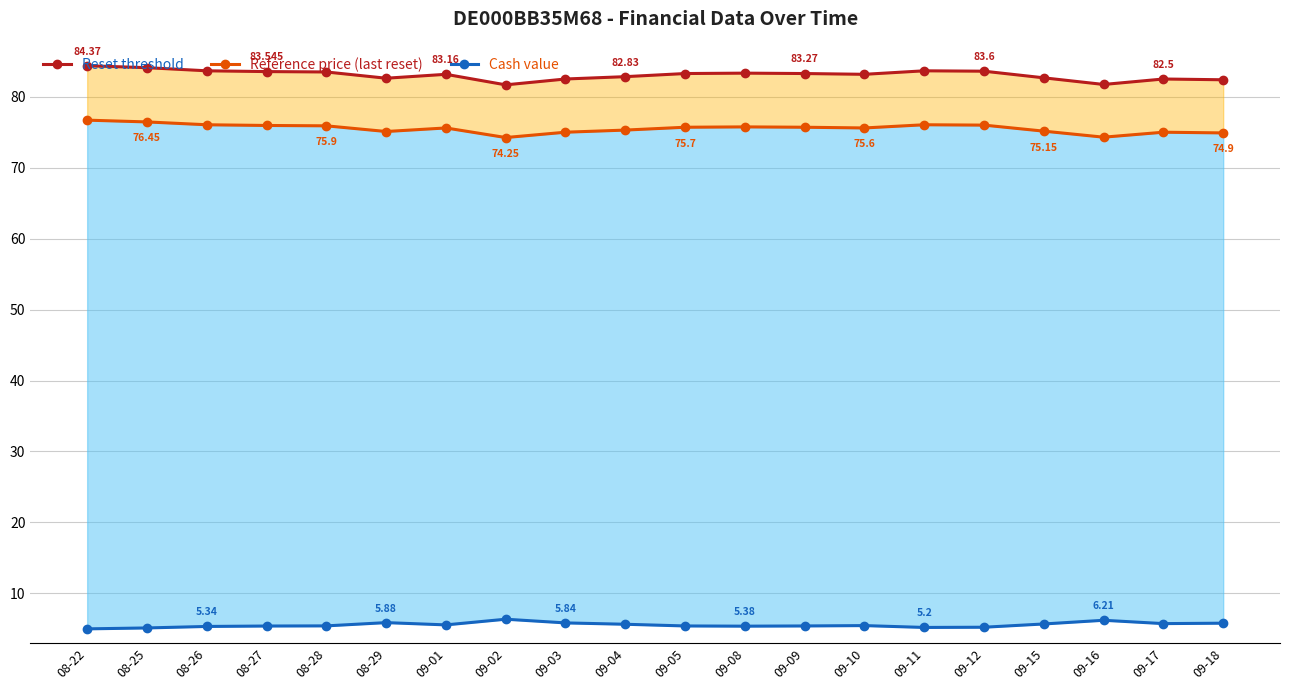

True or false: Reference price (last reset) and Cash value cross at least once.

False